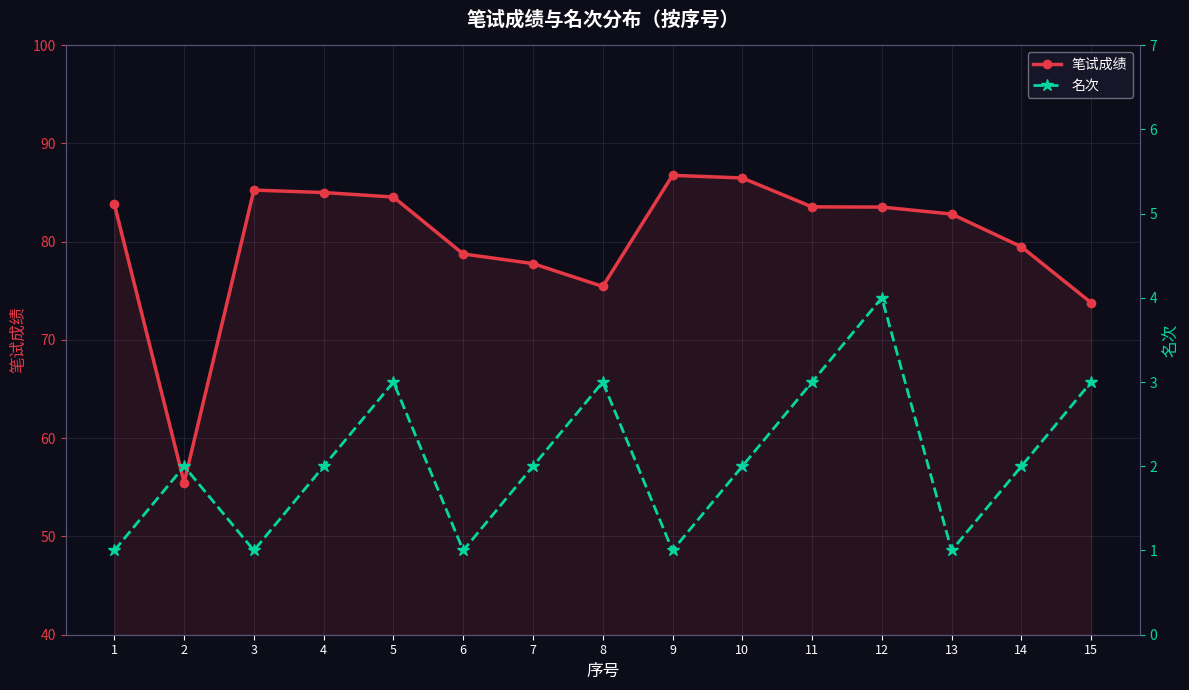

How many interior local peaks does the 笔试成绩 series have?

2